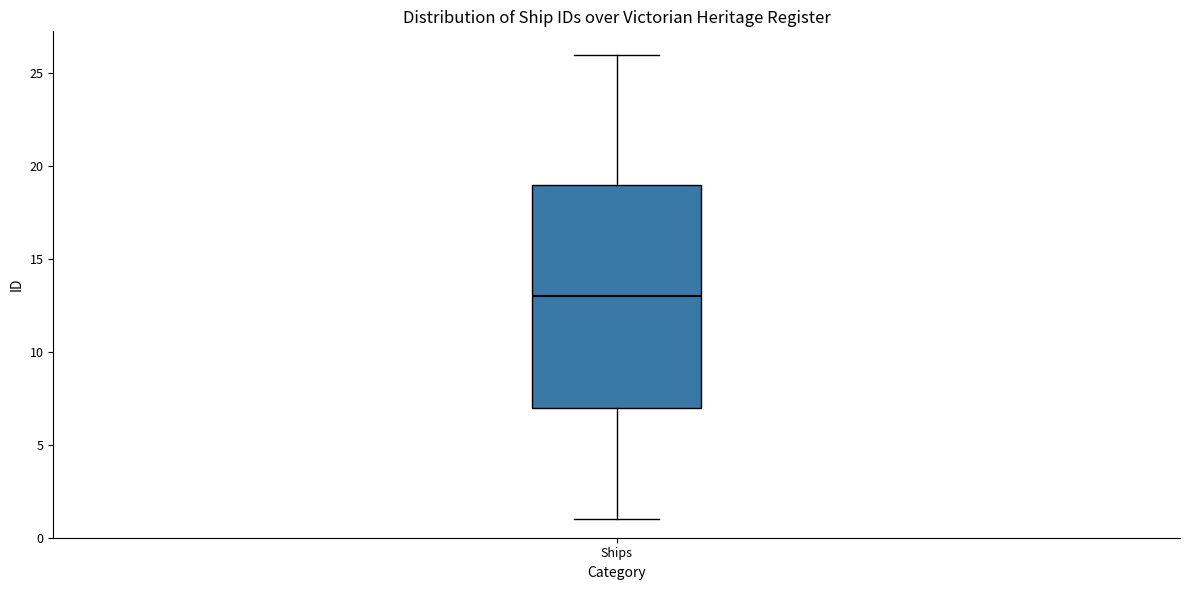

Where is the upper edge of the box for Ships on the y-axis? The values are not printed on the chart, so give them approximately, as read against the axis.

19